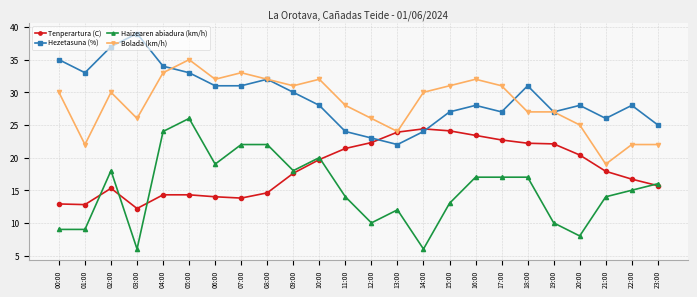

Which series changed the most between 18:00 and 21:00?

Bolada (km/h)